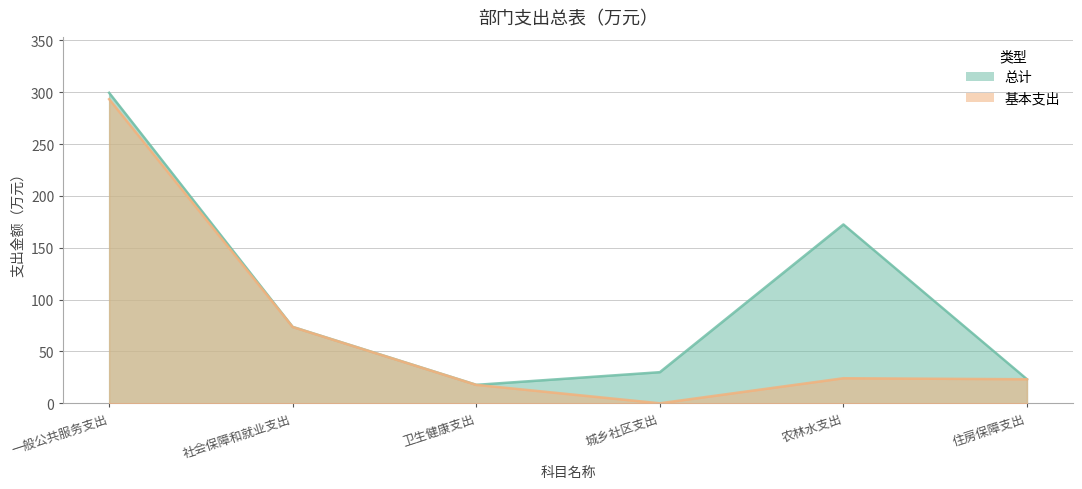

How many data points does each series have?

6